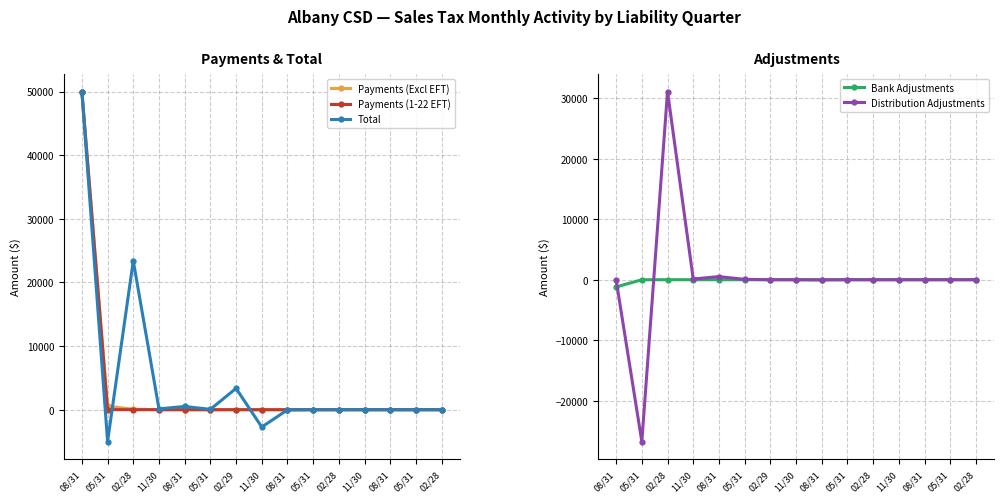

How many lines are shown in the chart?

5